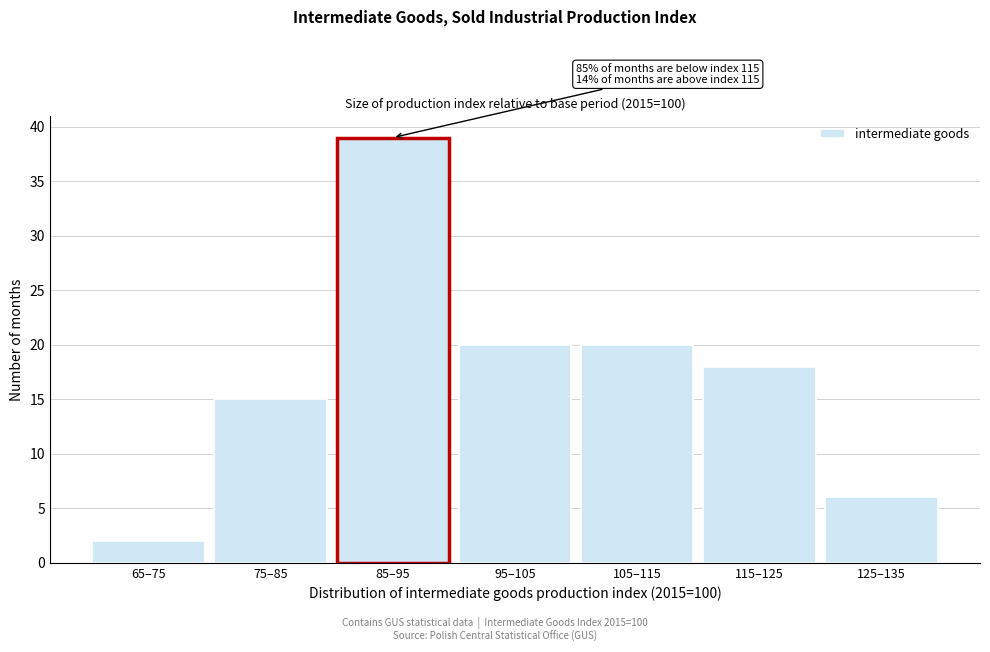

Reading right to left, extract all data points from this chart.

125–135=6	115–125=18	105–115=20	95–105=20	85–95=39	75–85=15	65–75=2